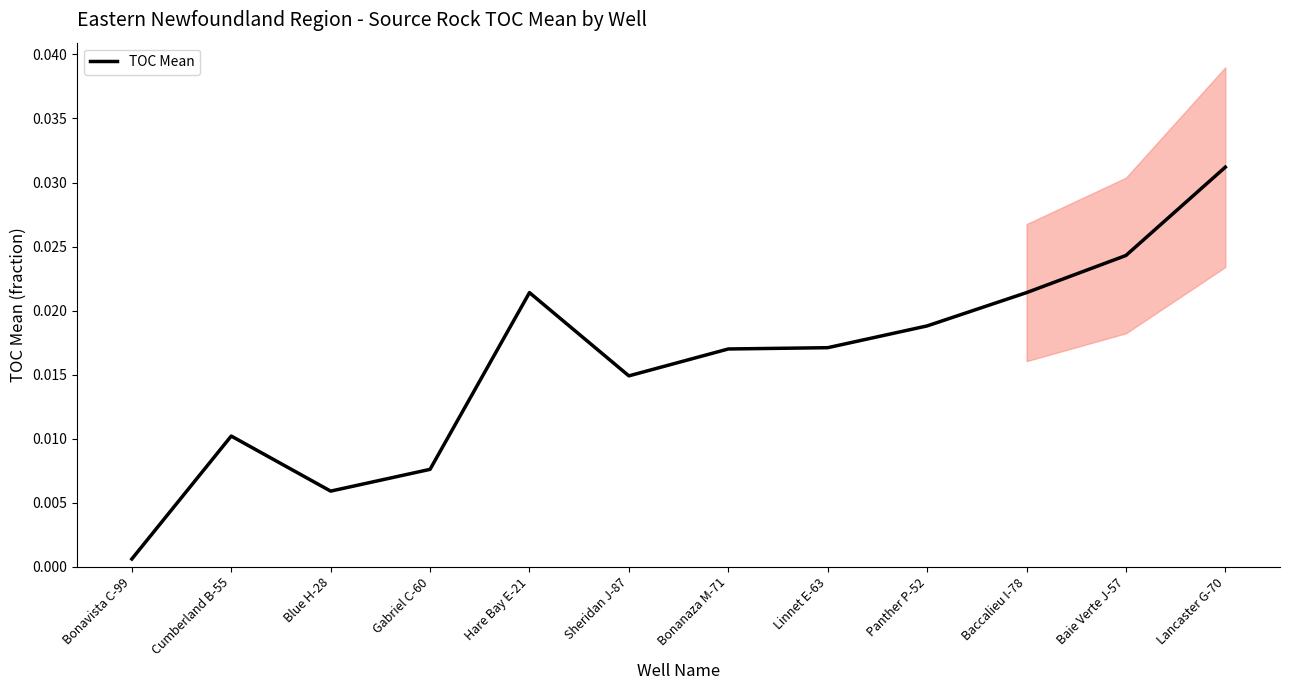

Where is the first local maximum?

Cumberland B-55